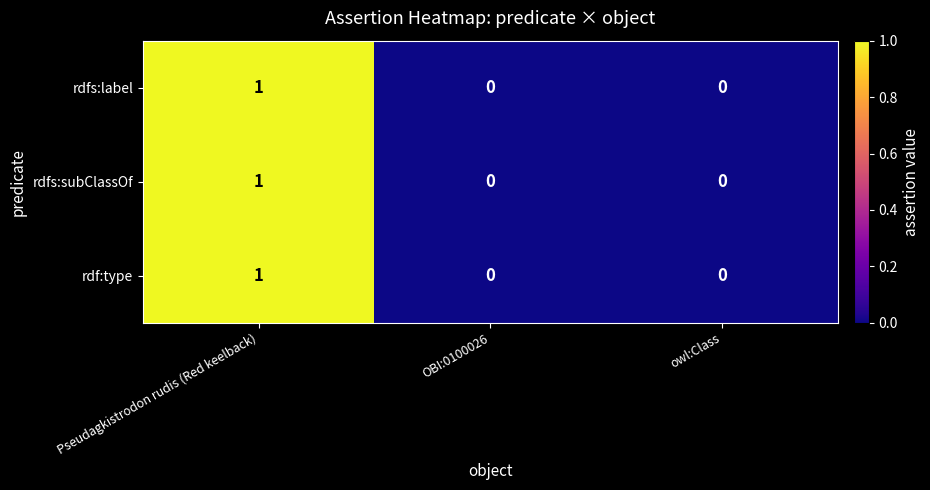

At which category does the chart reach its peak across all series?

Pseudagkistrodon rudis (Red keelback)